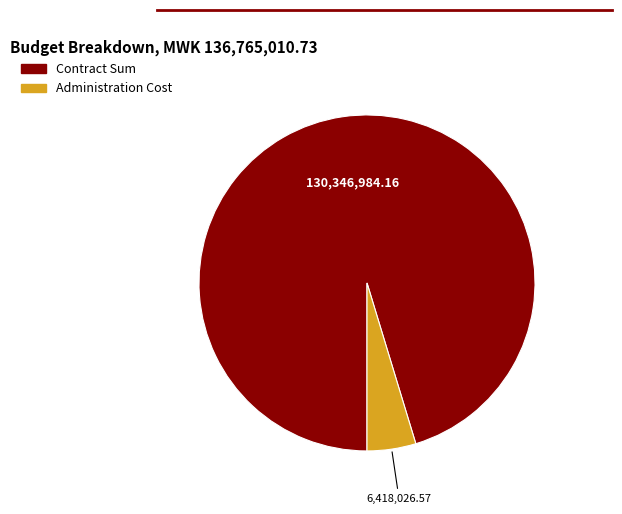

How many slices are in this pie chart?

2